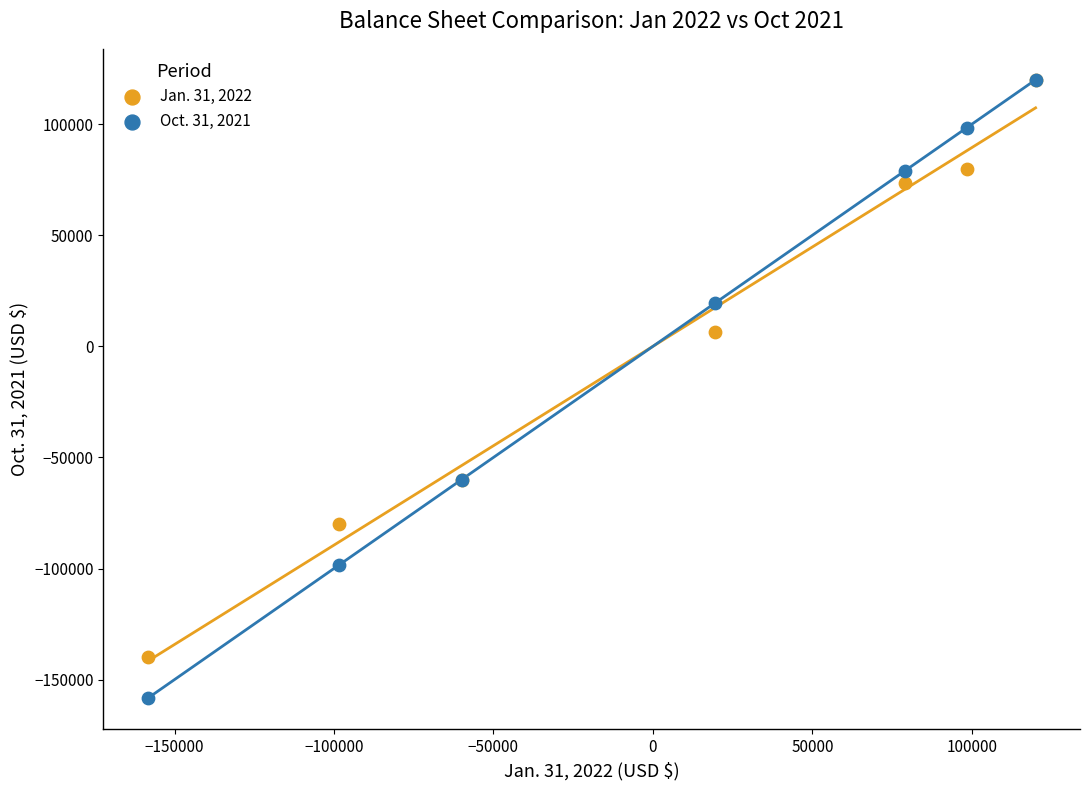

In the Oct. 31, 2021 series, what Y value is closest to -19205?

19318